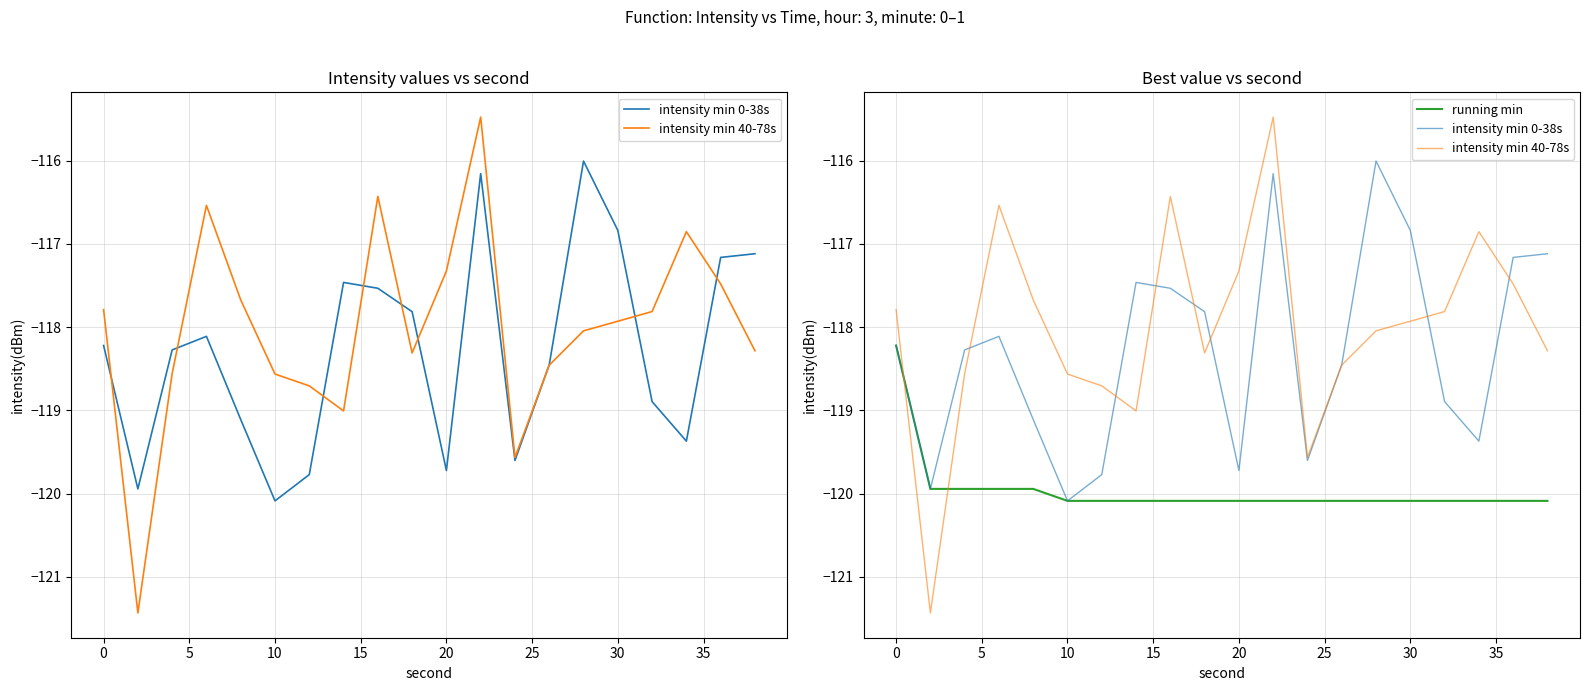

What is the difference between the maximum and minimum values in the intensity min 0-38s series?

4.1